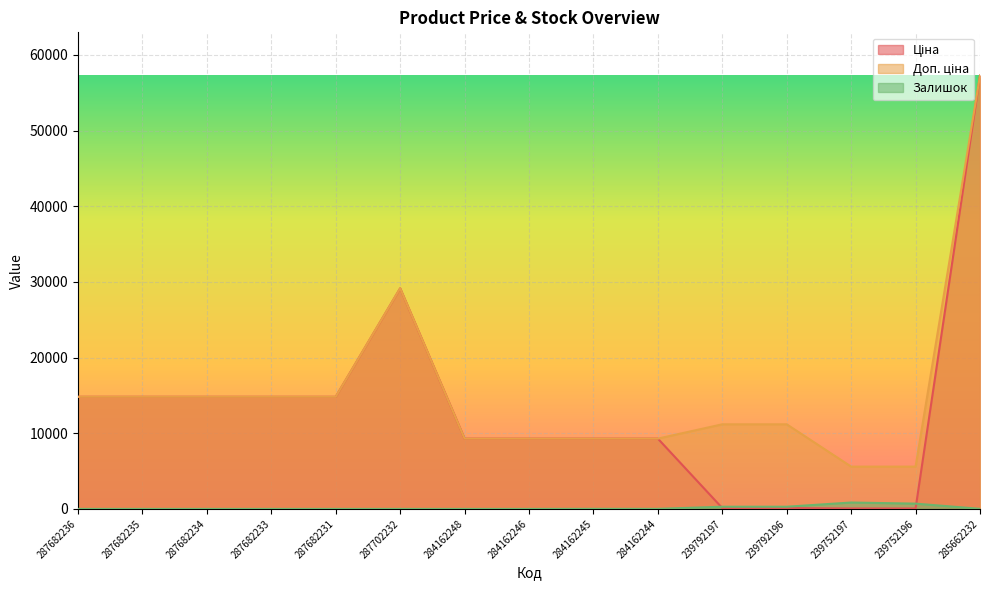

List the series in order of their peak value, highest first.

Ціна, Доп. ціна, Залишок